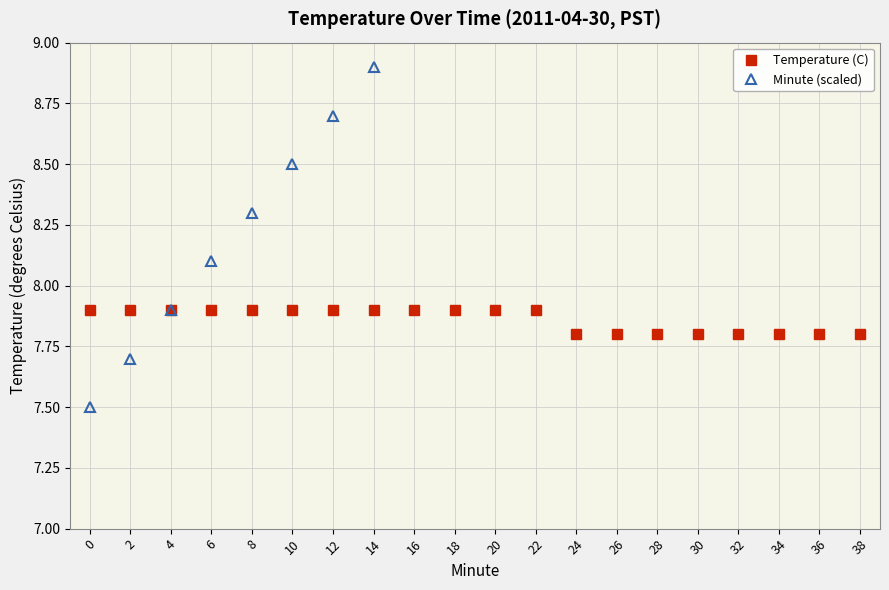

Where does the Minute (scaled) series first go above 9?

16